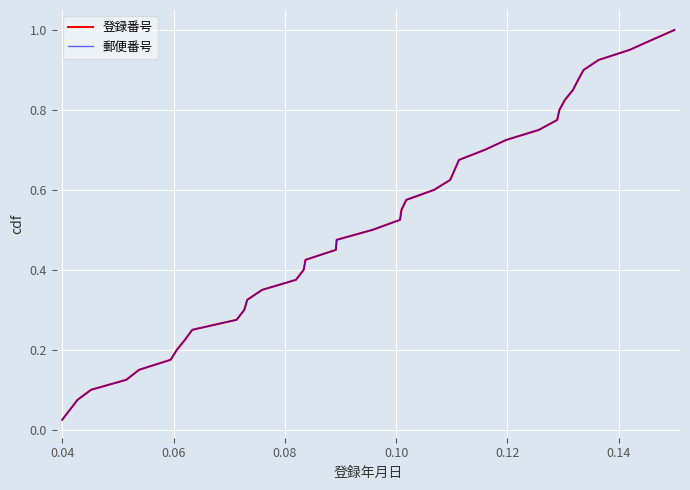

Is this an area chart (filled region under the line)?

No